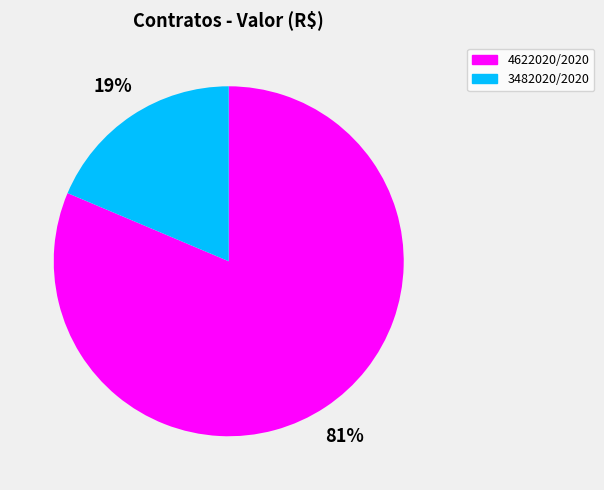

What is the smallest slice in the pie chart?

3482020/2020